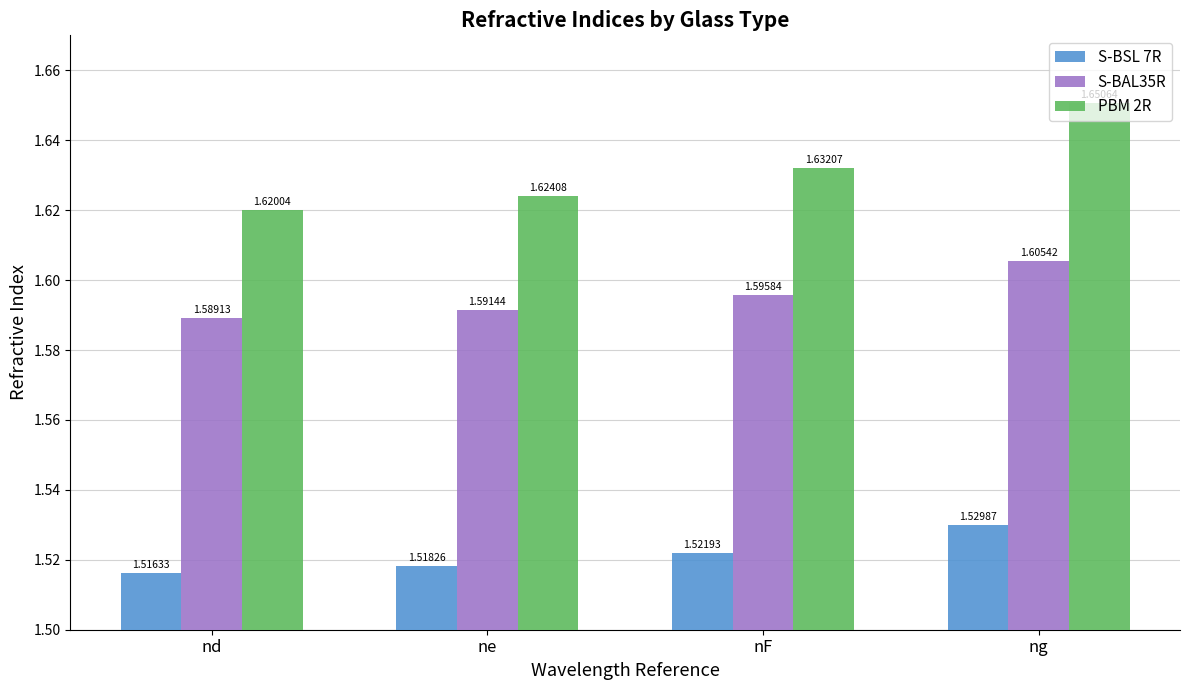

List the series in order of their peak value, lowest first.

S-BSL 7R, S-BAL35R, PBM 2R